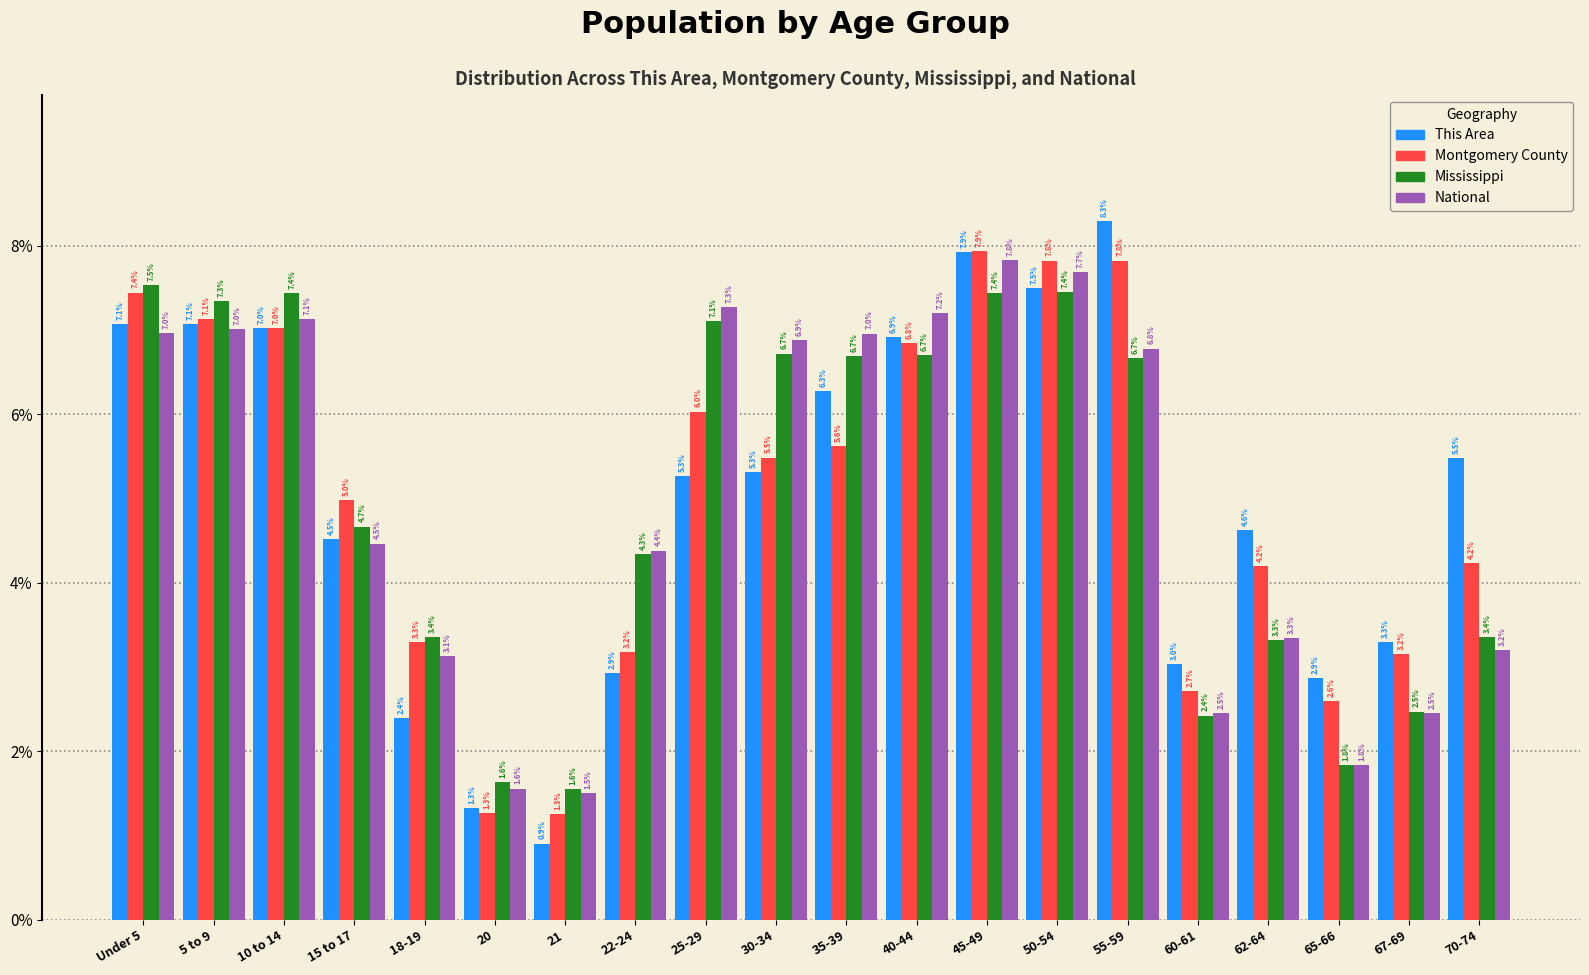

Reading left to right, transcribe all the data shown in this chart.

This Area: Under 5=7.1	5 to 9=7.1	10 to 14=7.0	15 to 17=4.5	18-19=2.4	20=1.3	21=0.9	22-24=2.9	25-29=5.3	30-34=5.3	35-39=6.3	40-44=6.9	45-49=7.9	50-54=7.5	55-59=8.3	60-61=3.0	62-64=4.6	65-66=2.9	67-69=3.3	70-74=5.5
Montgomery County: Under 5=7.4	5 to 9=7.1	10 to 14=7.0	15 to 17=5.0	18-19=3.3	20=1.3	21=1.3	22-24=3.2	25-29=6.0	30-34=5.5	35-39=5.6	40-44=6.8	45-49=7.9	50-54=7.8	55-59=7.8	60-61=2.7	62-64=4.2	65-66=2.6	67-69=3.2	70-74=4.2
Mississippi: Under 5=7.5	5 to 9=7.3	10 to 14=7.4	15 to 17=4.7	18-19=3.4	20=1.6	21=1.6	22-24=4.3	25-29=7.1	30-34=6.7	35-39=6.7	40-44=6.7	45-49=7.4	50-54=7.4	55-59=6.7	60-61=2.4	62-64=3.3	65-66=1.8	67-69=2.5	70-74=3.4
National: Under 5=7.0	5 to 9=7.0	10 to 14=7.1	15 to 17=4.5	18-19=3.1	20=1.6	21=1.5	22-24=4.4	25-29=7.3	30-34=6.9	35-39=7.0	40-44=7.2	45-49=7.8	50-54=7.7	55-59=6.8	60-61=2.5	62-64=3.3	65-66=1.8	67-69=2.5	70-74=3.2